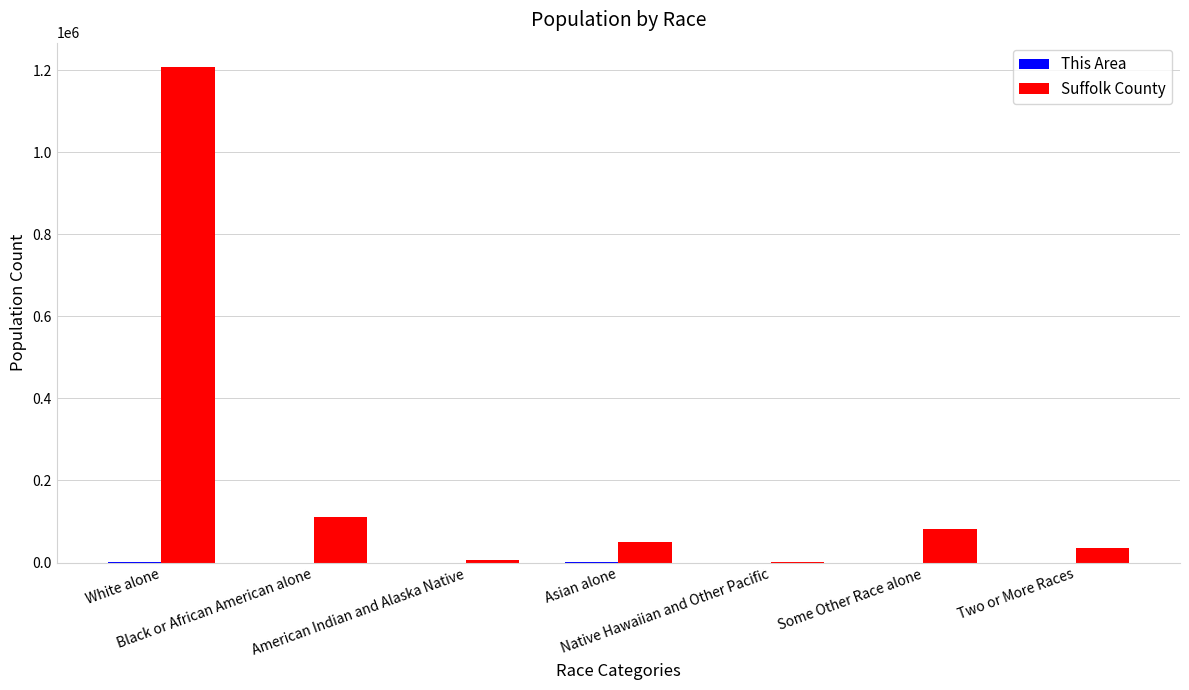

What is the total value across all series at Asian alone?

51182